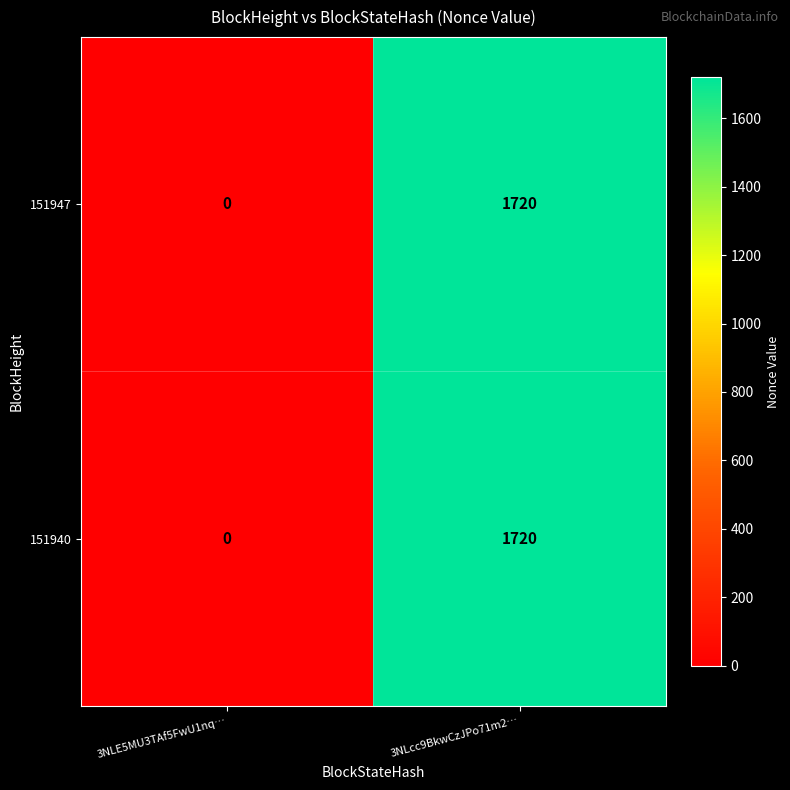

The 151947 series shows 3023 at 3NLcc9BkwCzJPo71m2…. True or false?

False